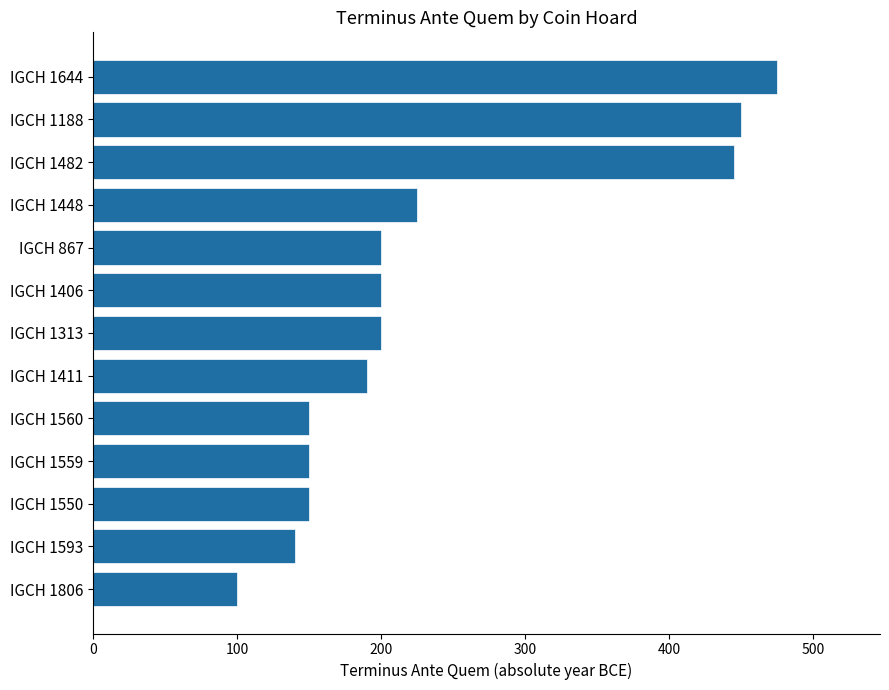

Read the value at IGCH 1560, to the nearest 5.

150